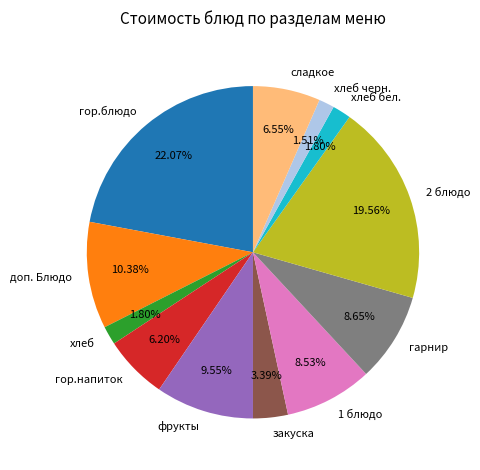

How many segments does this pie chart have?

12